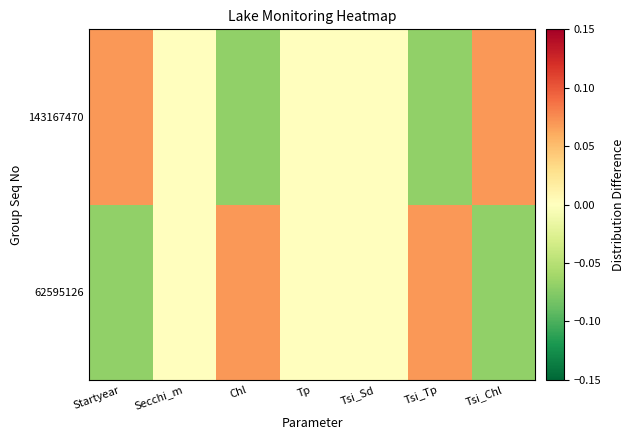

Which category has the highest value across all series?

Chl